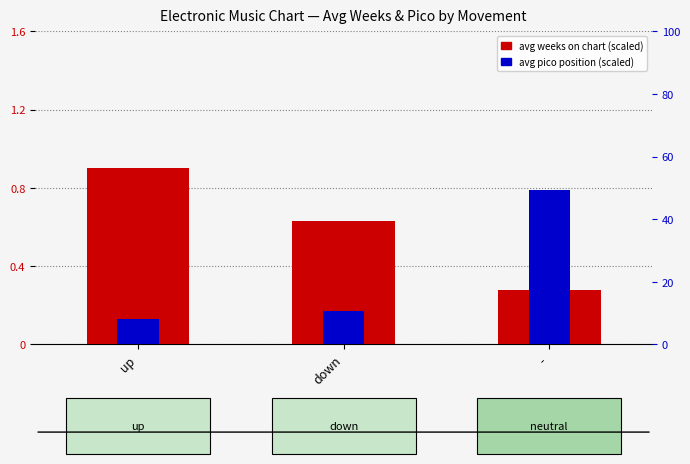

At which label is avg pico position (scaled) closest to 0?

up